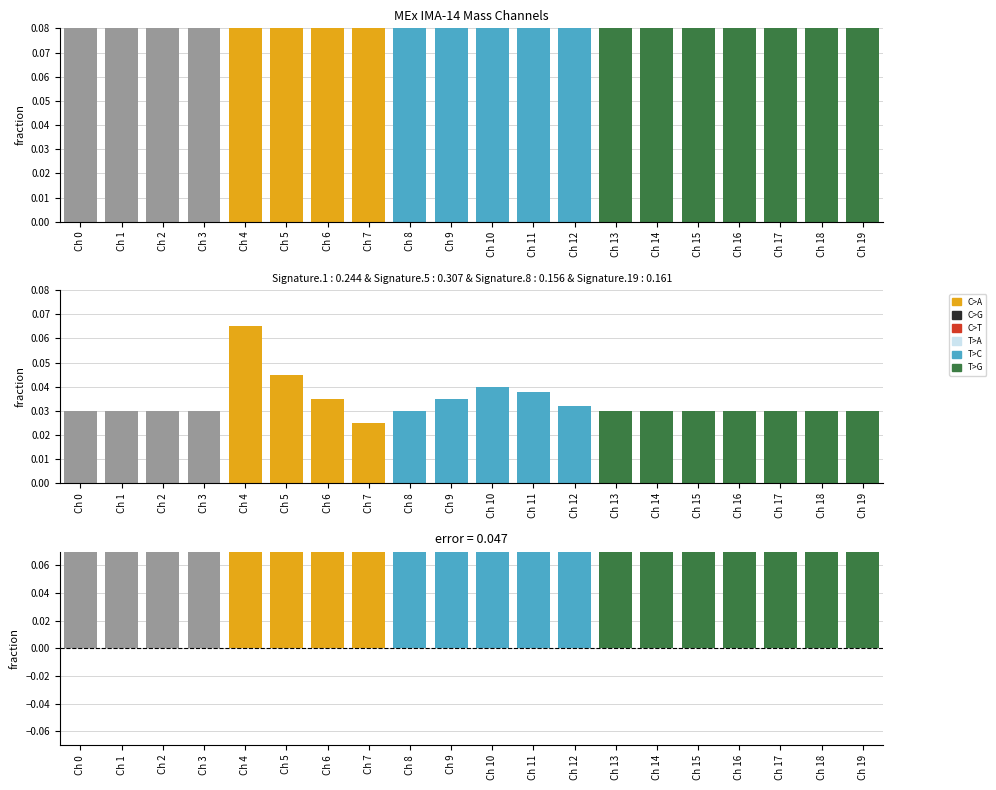

Which category has the highest value in the Error series?

Ch 7